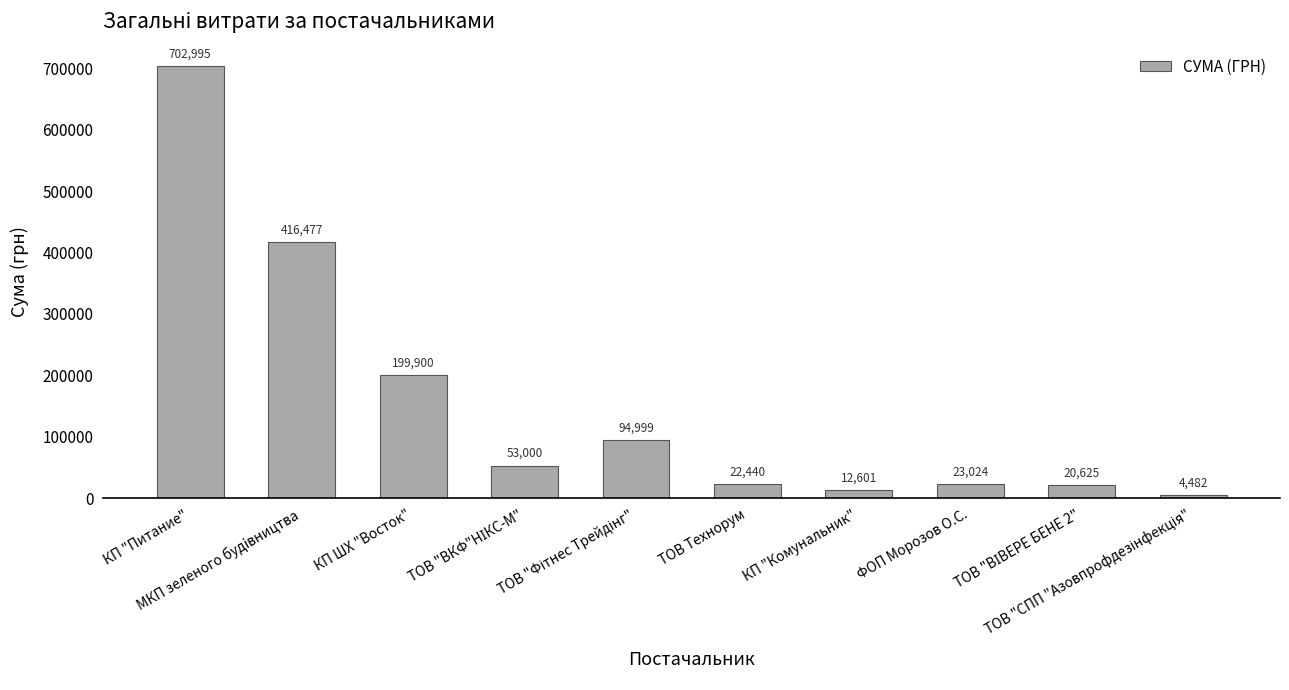

How many values are below 53000?

5